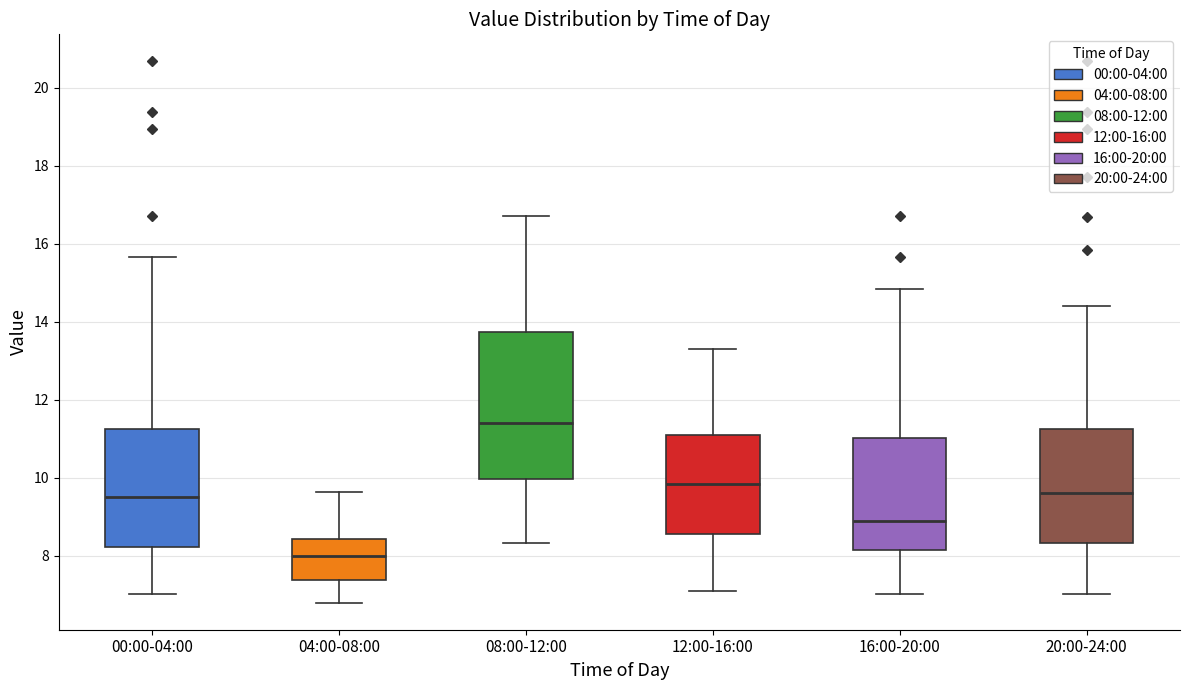

Which box's median line is the lowest?

04:00-08:00